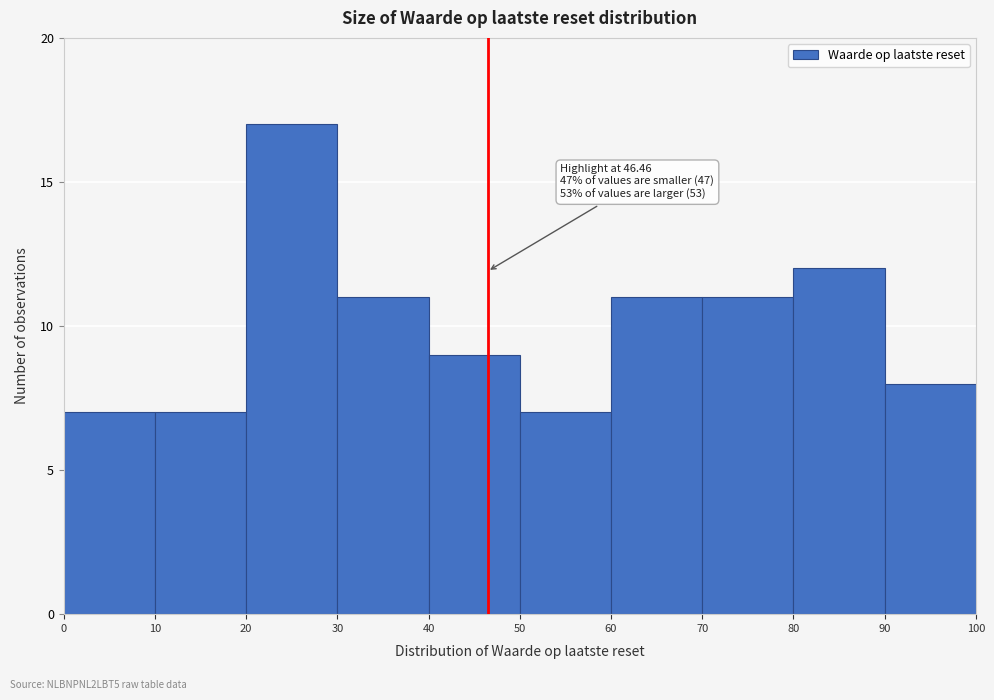

Over which range of the x-axis is the bar tallest?

20 to 30